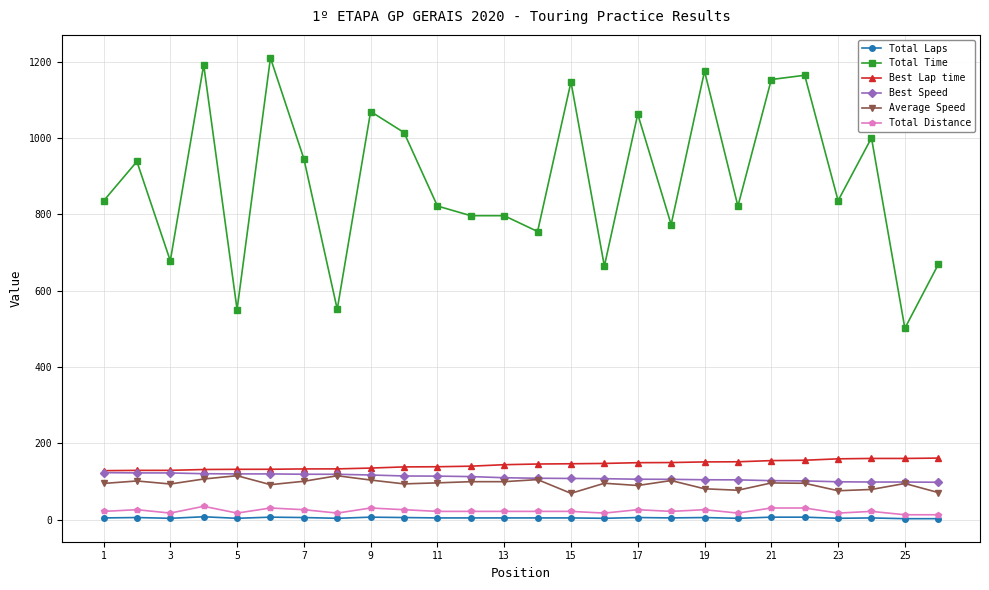

Which series has the largest total across all categories?

Total Time